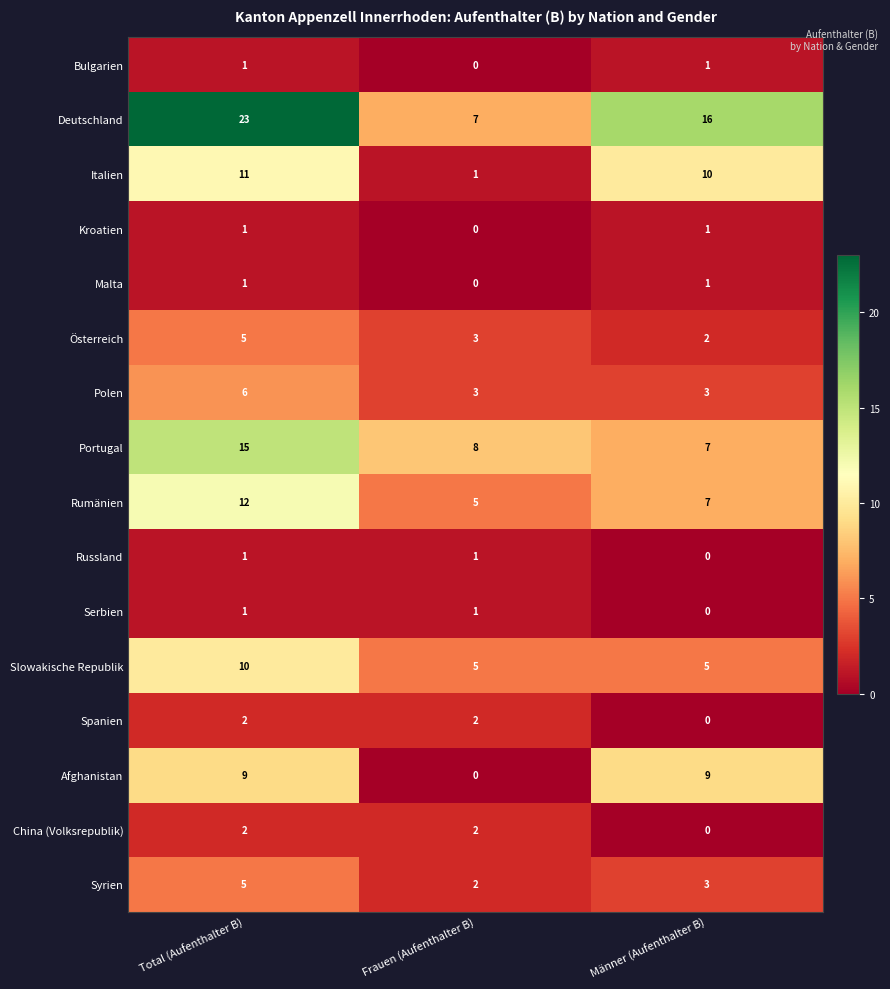

What is the difference between the maximum and second lowest values in the Slowakische Republik series?

5